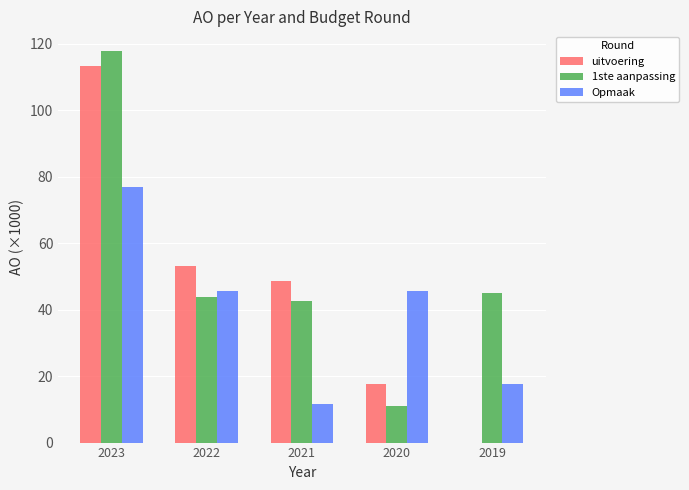

Is it true that uitvoering equals 18.4 at 2021?

False